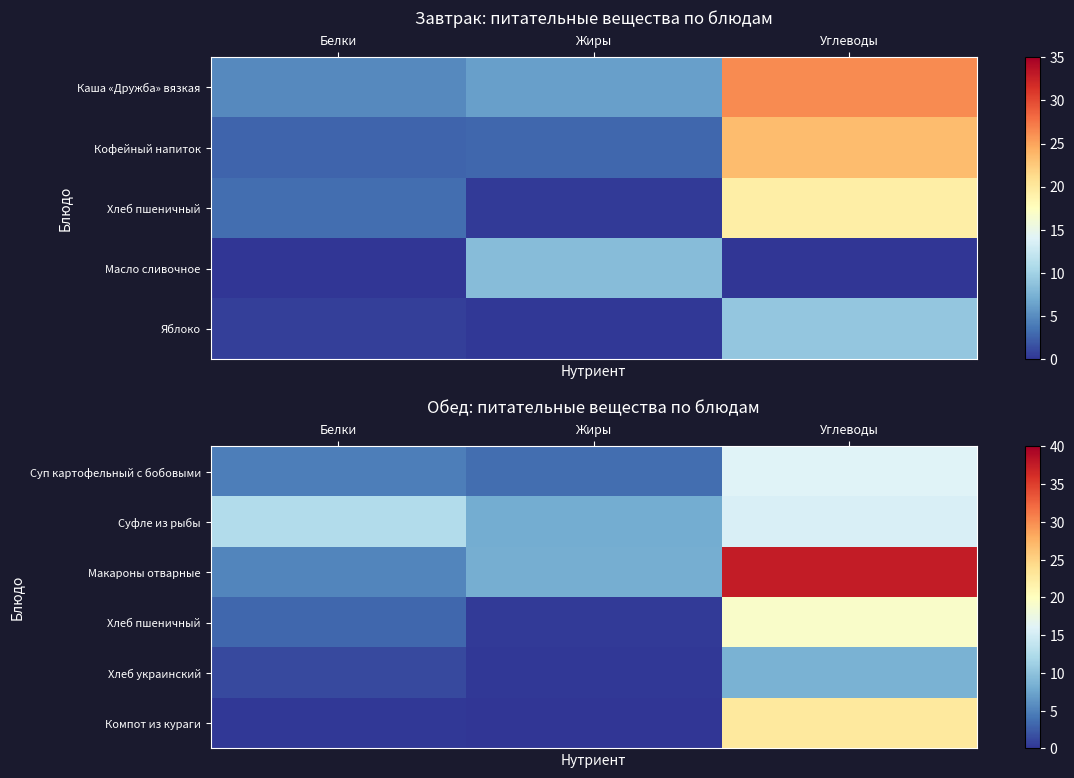

What is the sum of the Макароны отварные values at Белки and Углеводы?

42.9